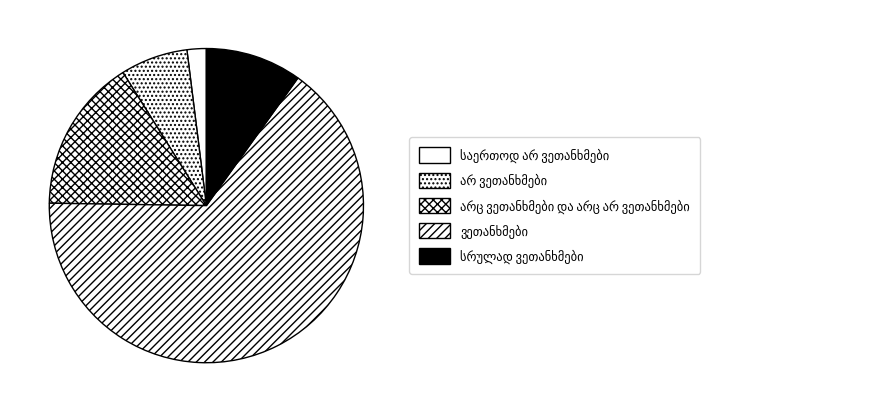

To the nearest percent, what is the difference between the არ ვეთანხმები and სრულად ვეთანხმები slice percentages?

3%